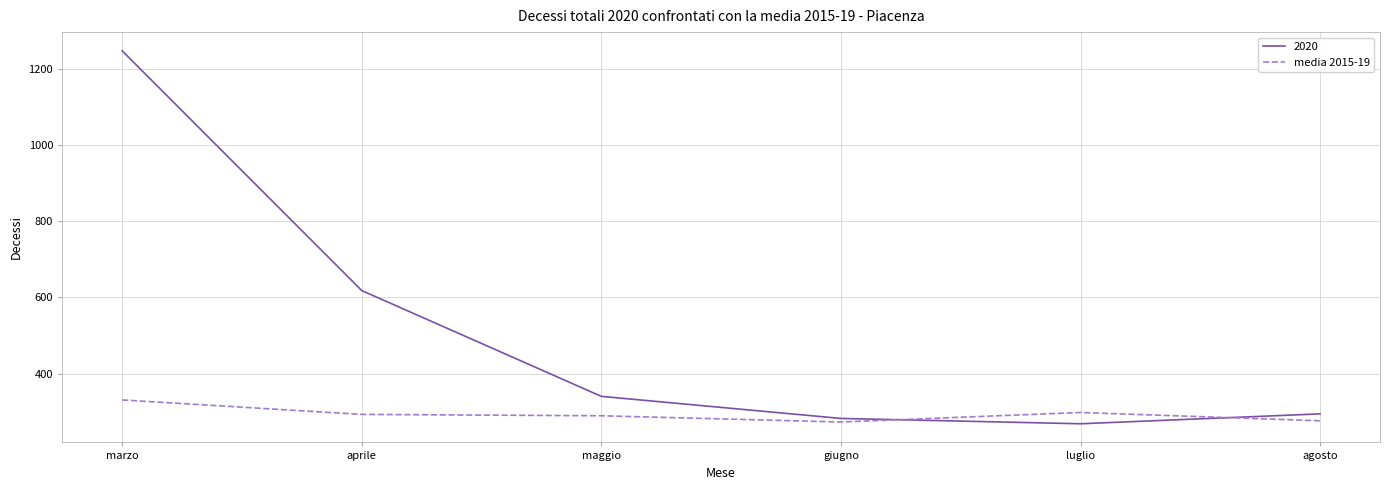

Where is 2020 nearest to the value 758?

aprile